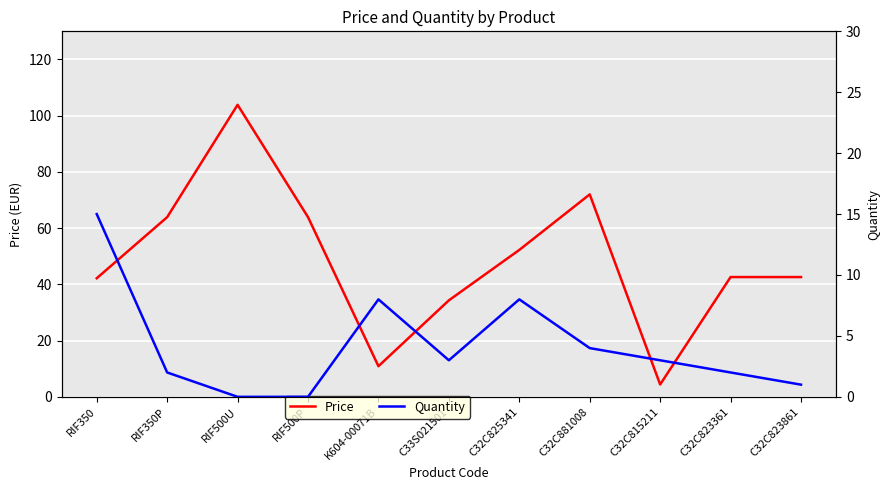

Is this an area chart (filled region under the line)?

No